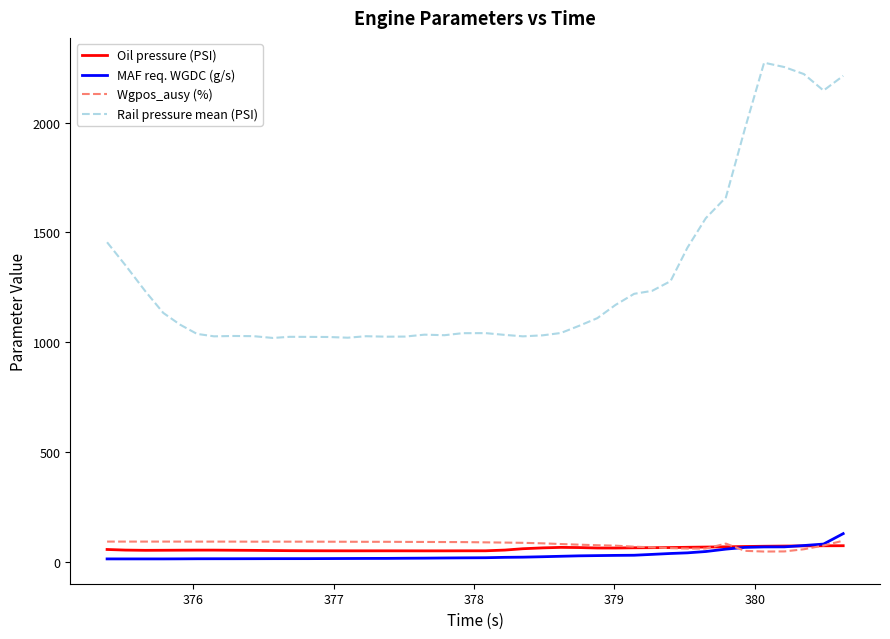

True or false: Rail pressure mean (PSI) and Oil pressure (PSI) intersect in this chart.

False